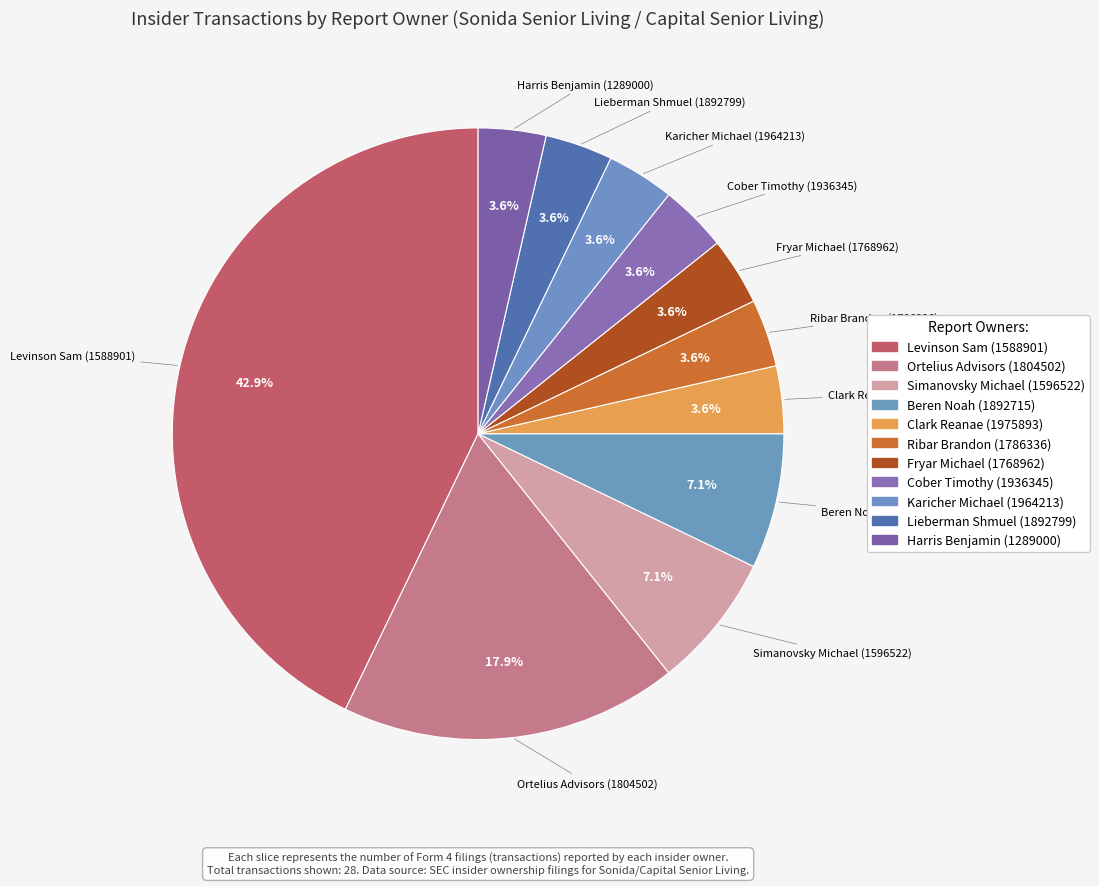

What is the smallest slice in the pie chart?

1975893